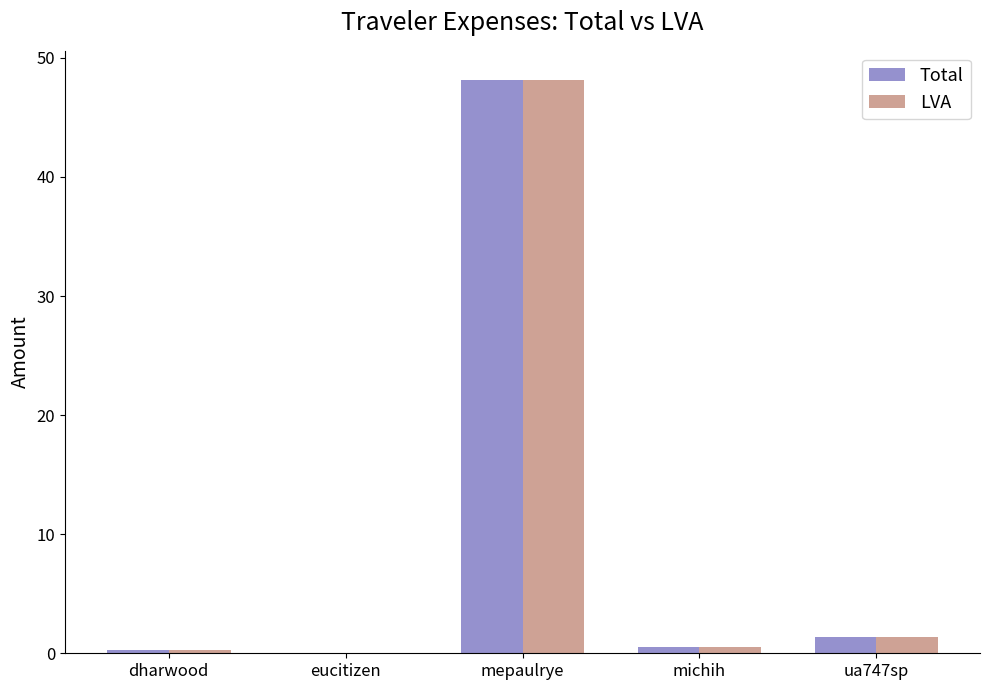

Is it true that LVA equals 0.0 at eucitizen?

True